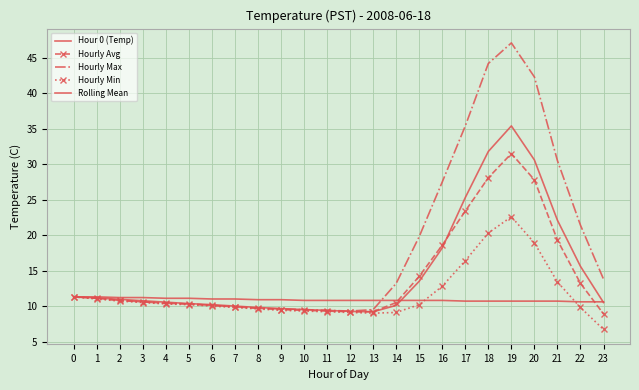

Reading left to right, extract all data points from this chart.

Hour 0 (Temp): 11.3	11.3	11.2	11.2	11.1	11.1	11.0	11.0	10.9	10.9	10.8	10.8	10.8	10.8	10.8	10.8	10.8	10.7	10.7	10.7	10.7	10.7	10.6	10.6
Hourly Avg: 11.3	11.1	10.8	10.6	10.4	10.3	10.1	9.9	9.7	9.5	9.4	9.3	9.2	9.2	10.5	14.2	18.6	23.4	28.1	31.5	27.8	19.3	13.2	8.9
Hourly Max: 11.3	11.1	10.8	10.6	10.4	10.3	10.1	9.9	9.7	9.6	9.5	9.4	9.3	9.5	13.2	19.8	27.5	35.4	44.2	47.1	42.3	30.5	21.4	13.8
Hourly Min: 11.3	11.0	10.7	10.5	10.3	10.2	10.0	9.8	9.6	9.4	9.3	9.2	9.1	9.0	9.1	10.2	12.8	16.4	20.3	22.6	18.9	13.4	9.8	6.7
Rolling Mean: 11.3	11.2	10.9	10.8	10.6	10.3	10.2	10.0	9.8	9.7	9.5	9.4	9.2	9.2	10.1	13.5	18.2	25.3	31.8	35.4	30.6	22.1	15.6	10.5